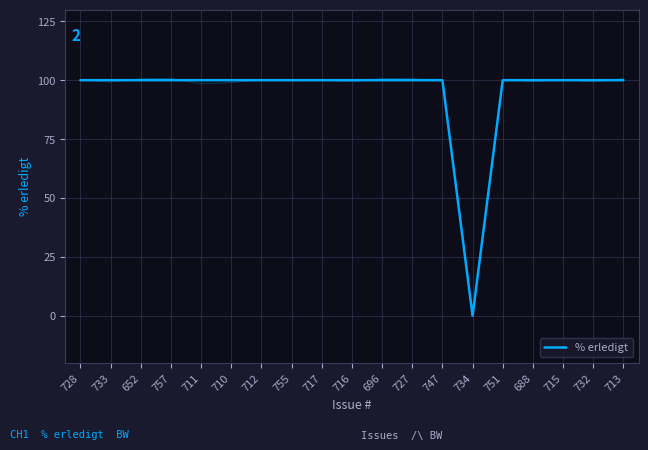

What is the maximum value shown in the chart?

100